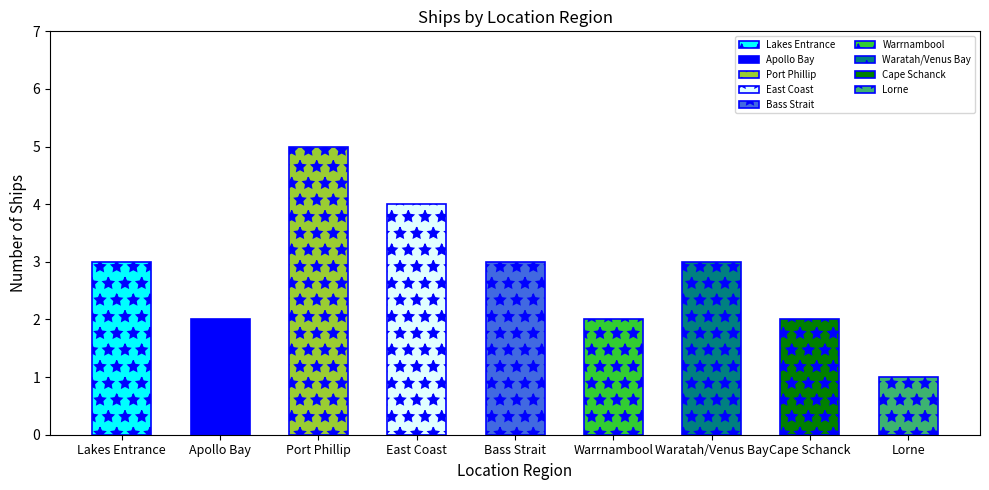

The value at Bass Strait is 3. True or false?

True